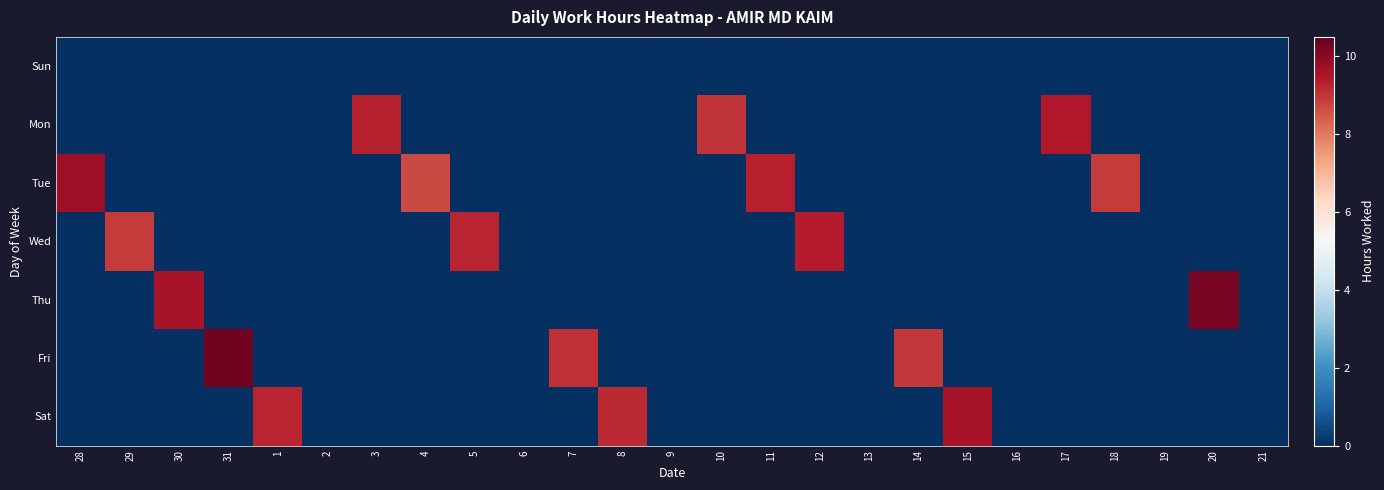

How many data points does each series have?

25